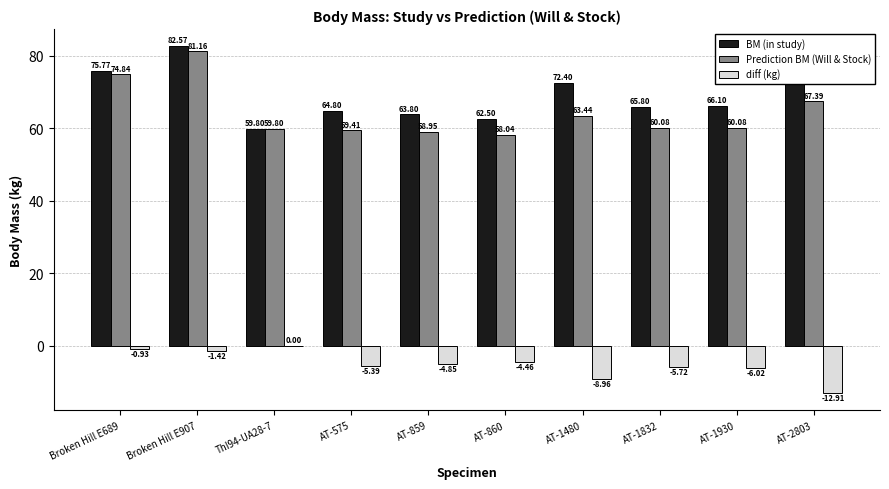

Is the value of diff (kg) at AT-859 greater than the value of BM (in study) at Broken Hill E689?

No